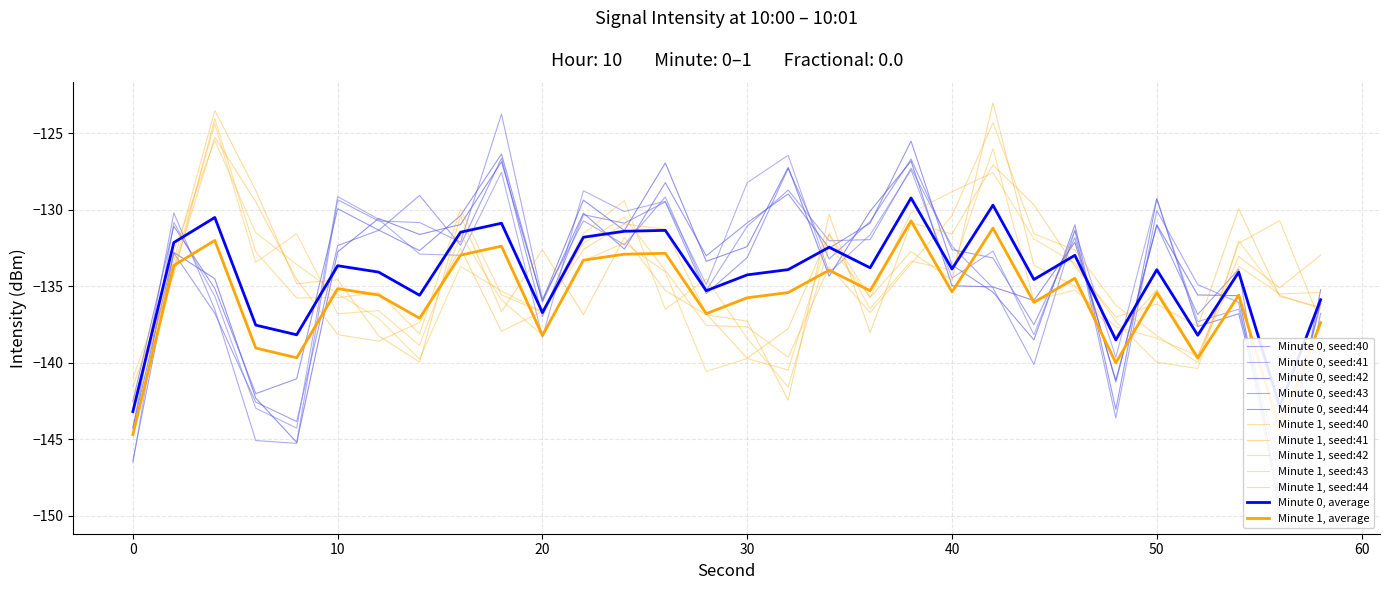

What is the spread (max minus min) of values at 48?

4.0